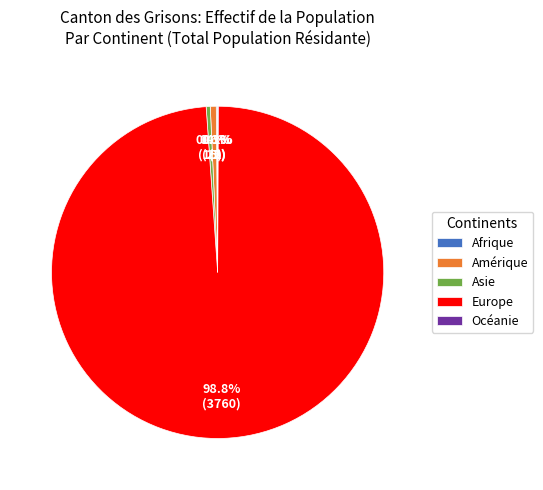

What portion of the pie excludes Asie?

99.6%